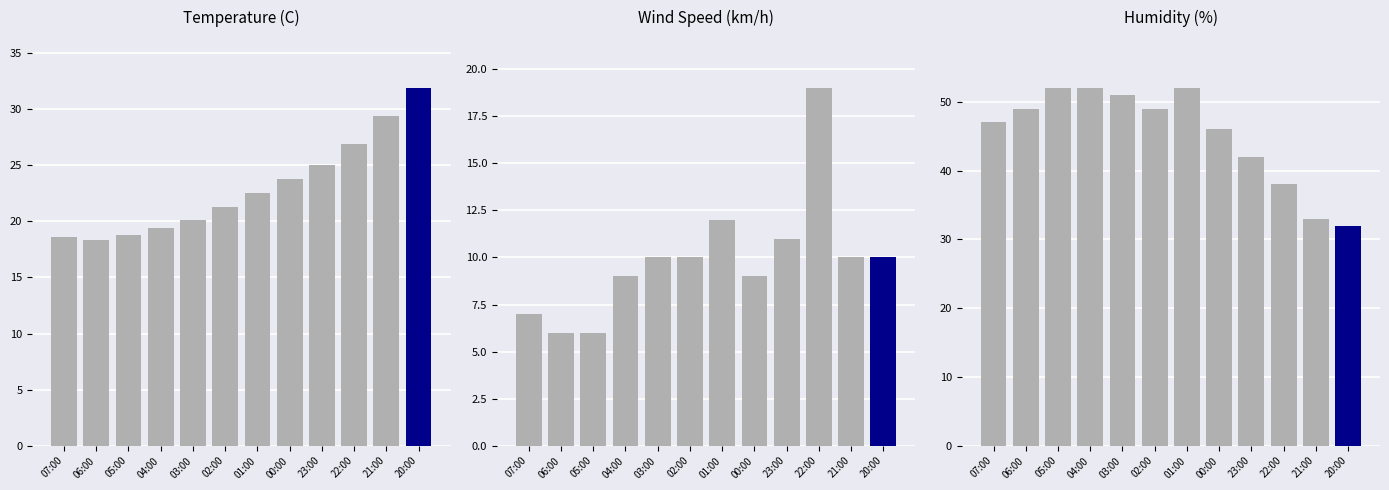

Which series has the largest total across all categories?

Humidity (%)